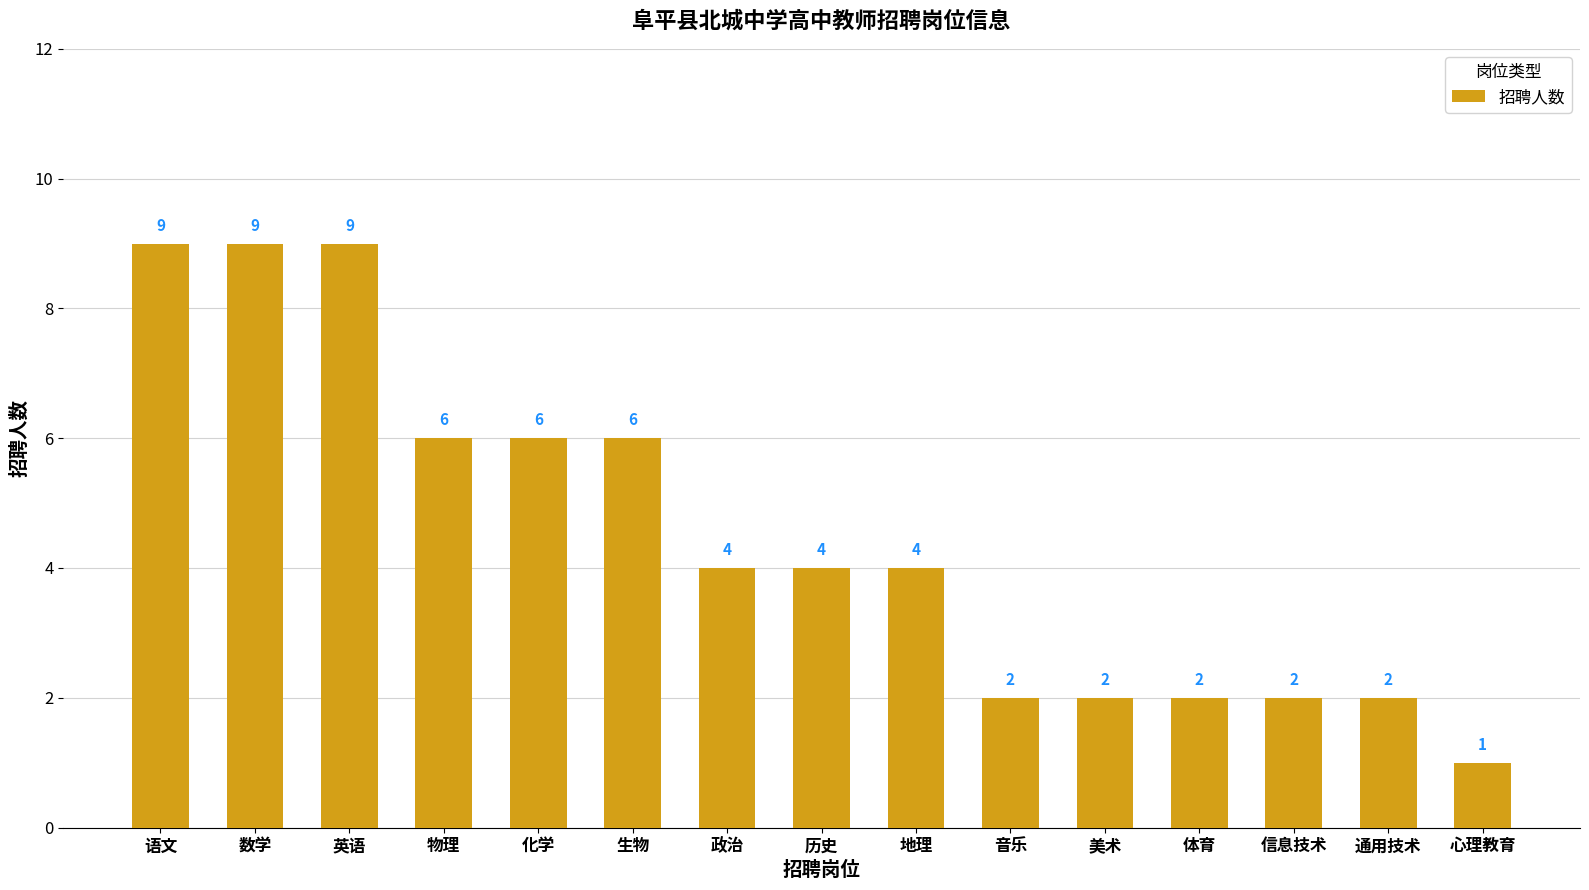

What is the change in value from 英语 to 历史?

-5